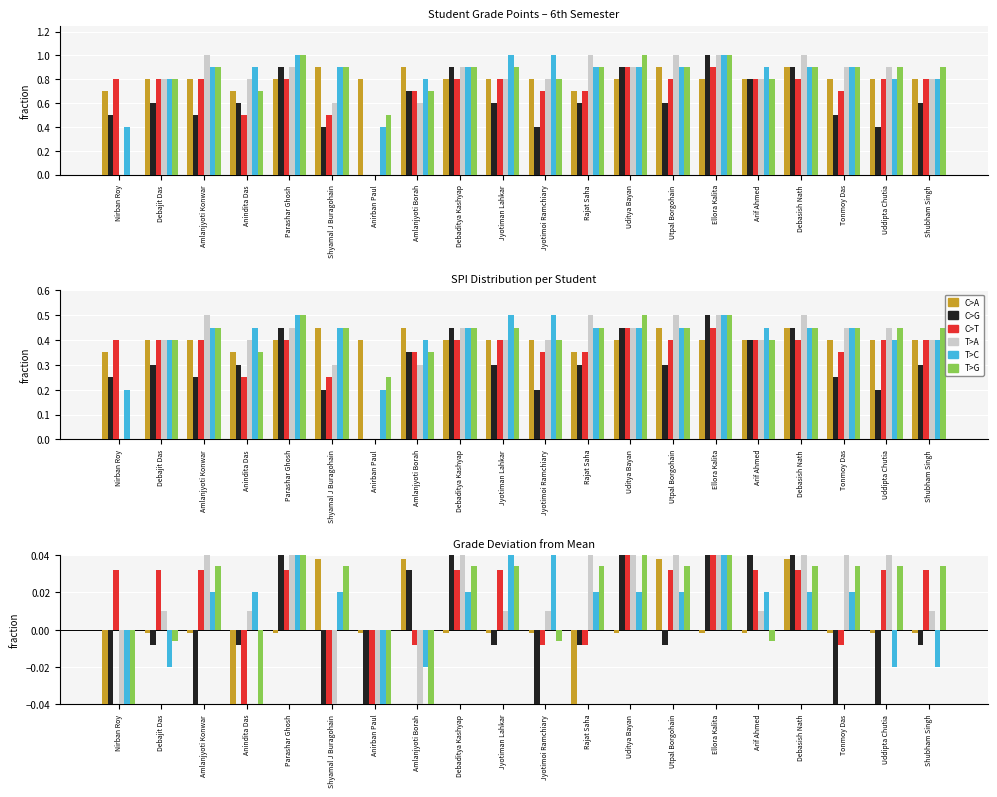

Reading right to left, transcribe all the data shown in this chart.

C>A: -0.0	-0.0	-0.0	0.0	-0.0	-0.0	0.0	-0.0	-0.0	-0.0	-0.0	-0.0	0.0	-0.0	0.0	-0.0	-0.0	-0.0	-0.0	-0.0
C>G: -0.0	-0.1	-0.0	0.1	0.1	0.2	-0.0	0.1	-0.0	-0.1	-0.0	0.1	0.0	-0.2	-0.1	0.1	-0.0	-0.0	-0.0	-0.0
C>T: 0.0	0.0	-0.0	0.0	0.0	0.1	0.0	0.1	-0.0	-0.0	0.0	0.0	-0.0	-0.3	-0.1	0.0	-0.1	0.0	0.0	0.0
T>A: 0.0	0.0	0.0	0.1	0.0	0.1	0.1	0.0	0.1	0.0	0.0	0.0	-0.1	-0.3	-0.1	0.0	0.0	0.1	0.0	-0.3
T>C: -0.0	-0.0	0.0	0.0	0.0	0.1	0.0	0.0	0.0	0.1	0.1	0.0	-0.0	-0.2	0.0	0.1	0.0	0.0	-0.0	-0.2
T>G: 0.0	0.0	0.0	0.0	-0.0	0.1	0.0	0.1	0.0	-0.0	0.0	0.0	-0.0	-0.1	0.0	0.1	-0.0	0.0	-0.0	-0.3